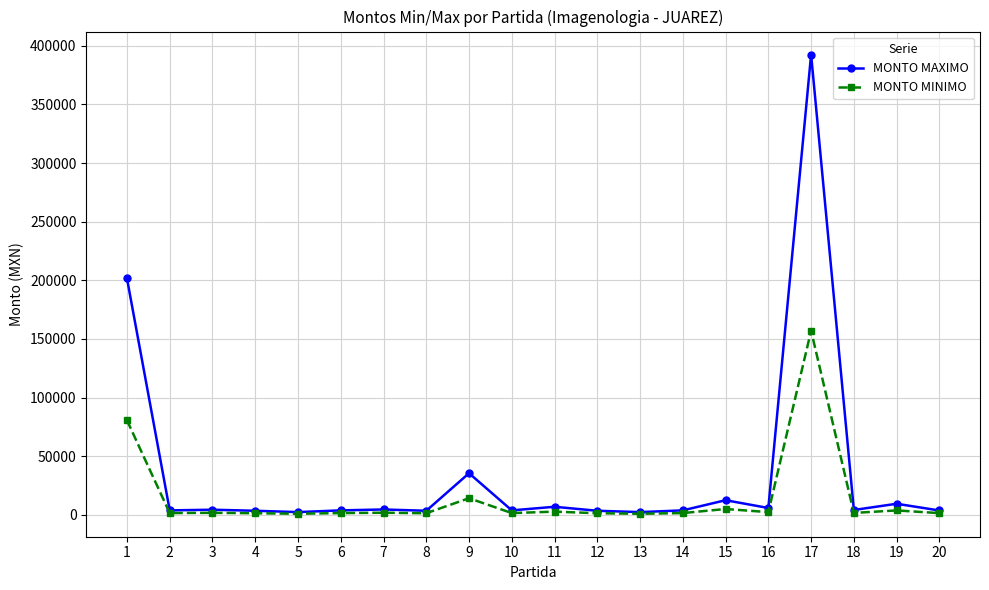

Which series has the largest range (max minus min)?

MONTO MAXIMO